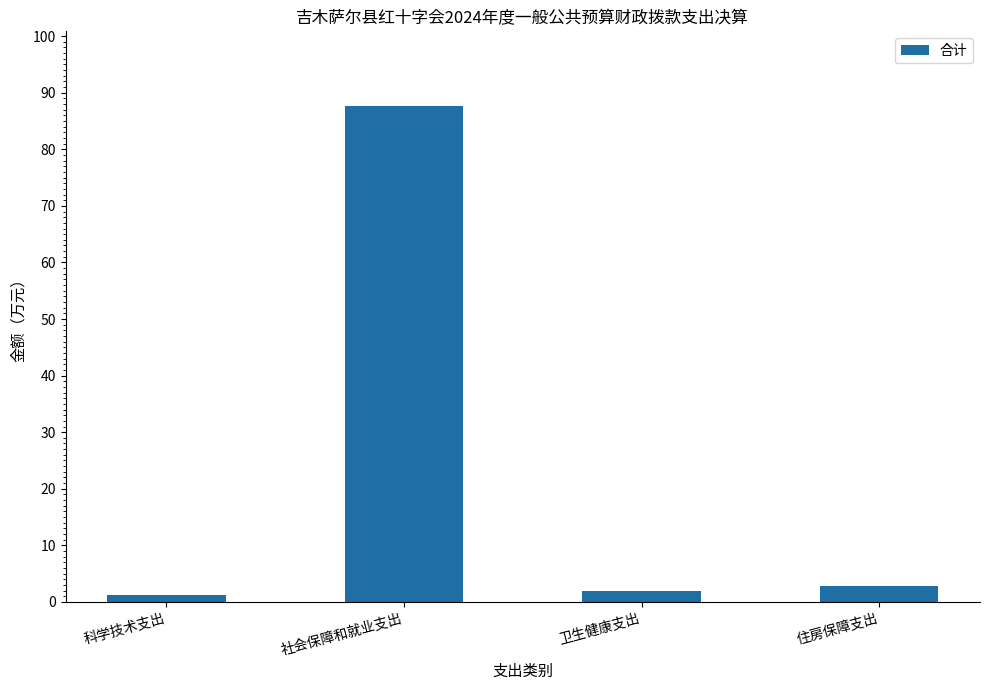

The value at 社会保障和就业支出 is 87.7. True or false?

True